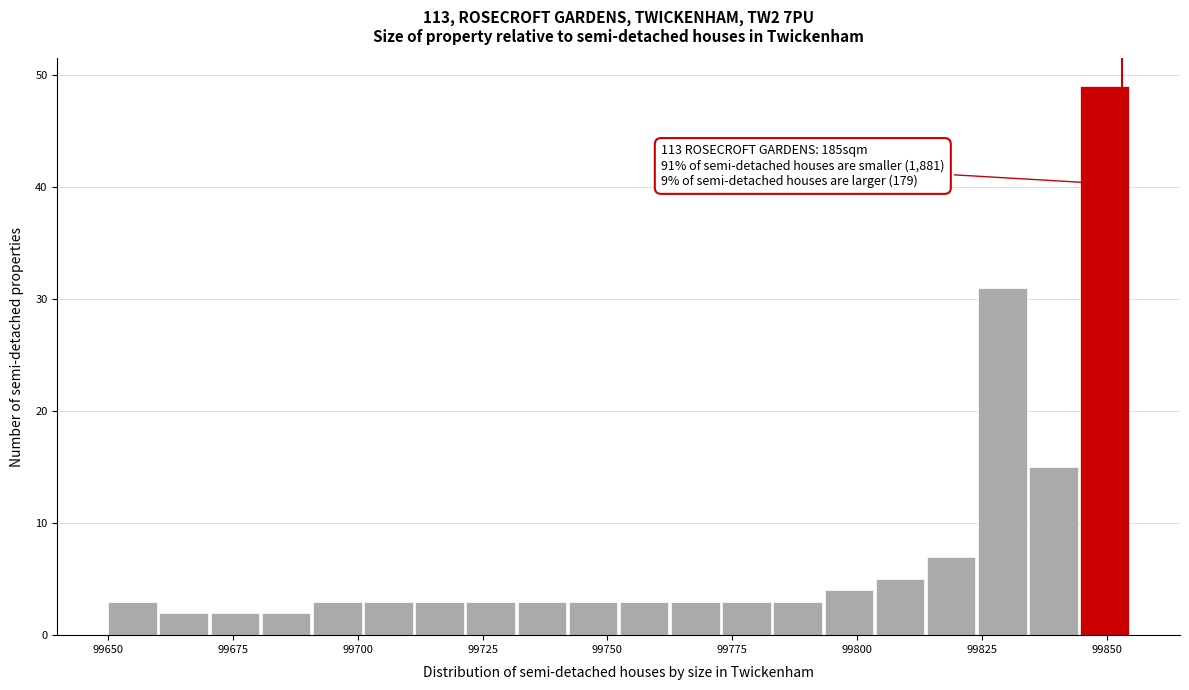

Around what value on the x-axis is the tallest bar? Give the approximate position of its centre, as read against the axis.

99850